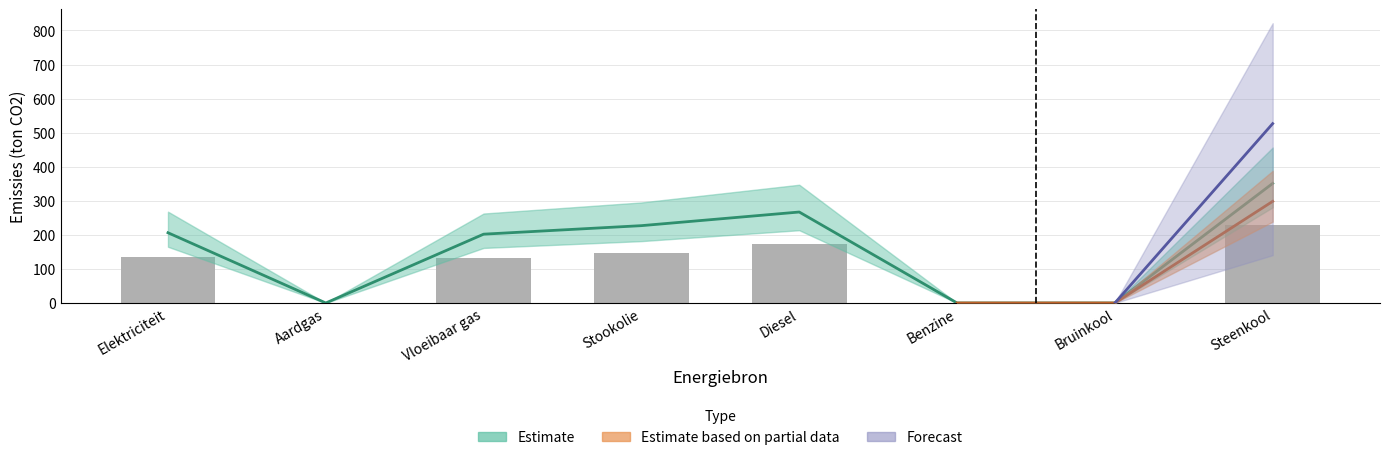

Where is the data nearest to the value 114?

Vloeibaar gas